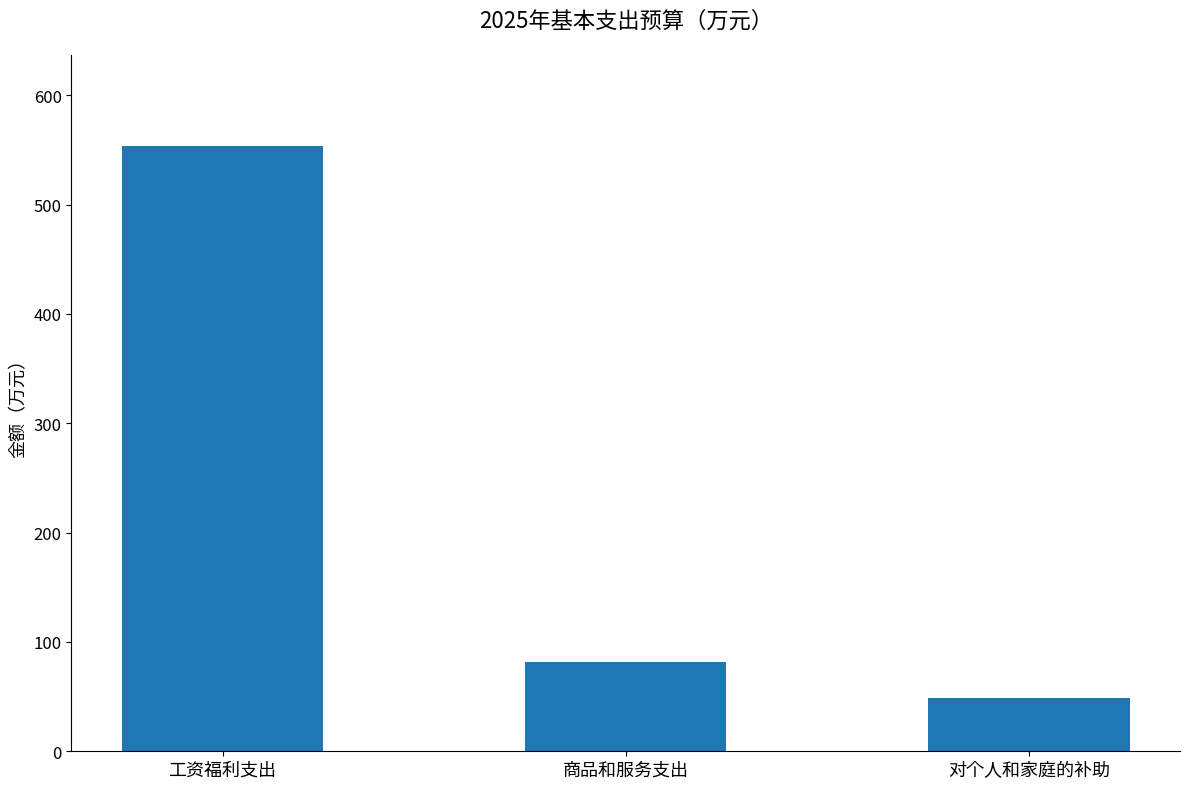

At which label does the data first exceed 81?

工资福利支出